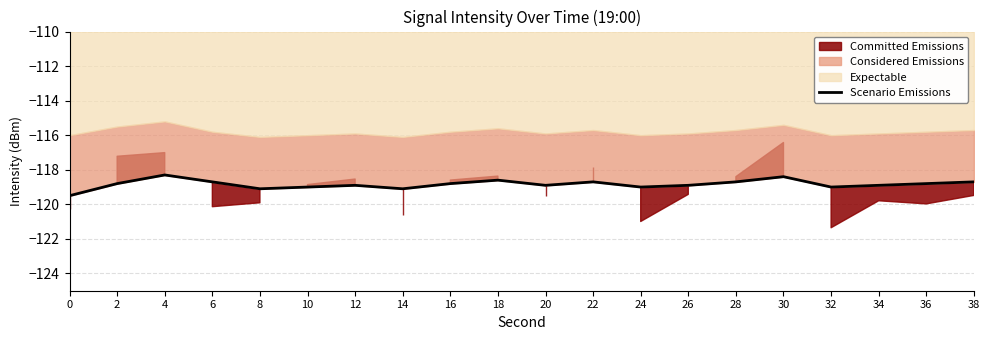

What is the greatest value displayed?

-118.3